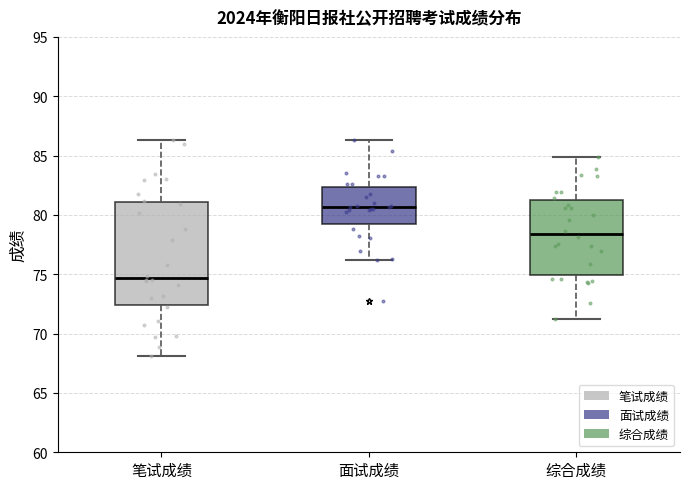

Reading left to right, read every box against the y-axis: the position of its median line, the range the box covers, and the ends of its whiskers. The values are not printed on the chart, so give them approximately, as read against the axis.

笔试成绩: median 74.5, box 72.5 to 81.0, whiskers 68.0 to 86.5
面试成绩: median 80.5, box 79.0 to 82.5, whiskers 76.0 to 86.5
综合成绩: median 78.5, box 75.0 to 81.5, whiskers 71.5 to 85.0